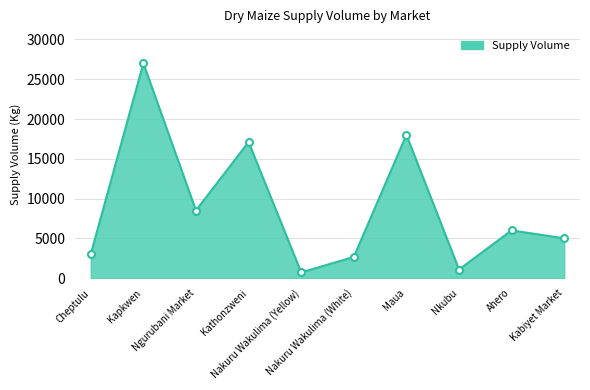

True or false: the data shows 1594 at Cheptulu.

False